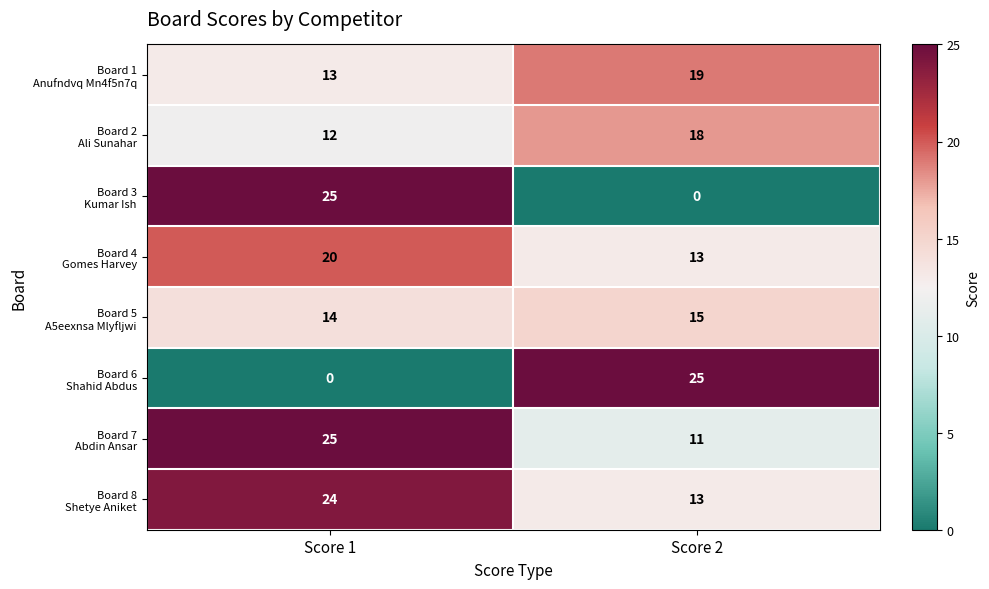

What is the difference between the highest and lowest values at Score 2?

25